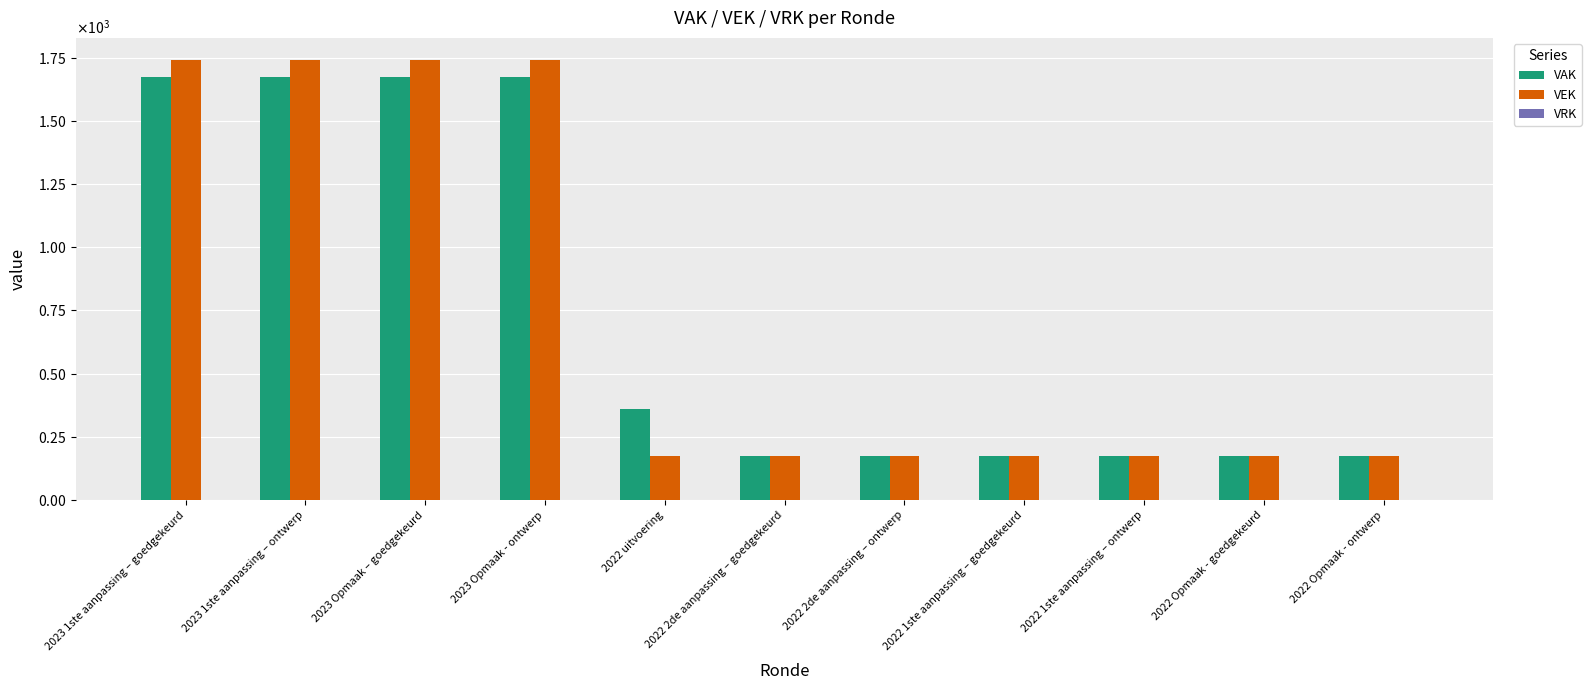

Are the bars grouped side by side (vs. stacked)?

Yes